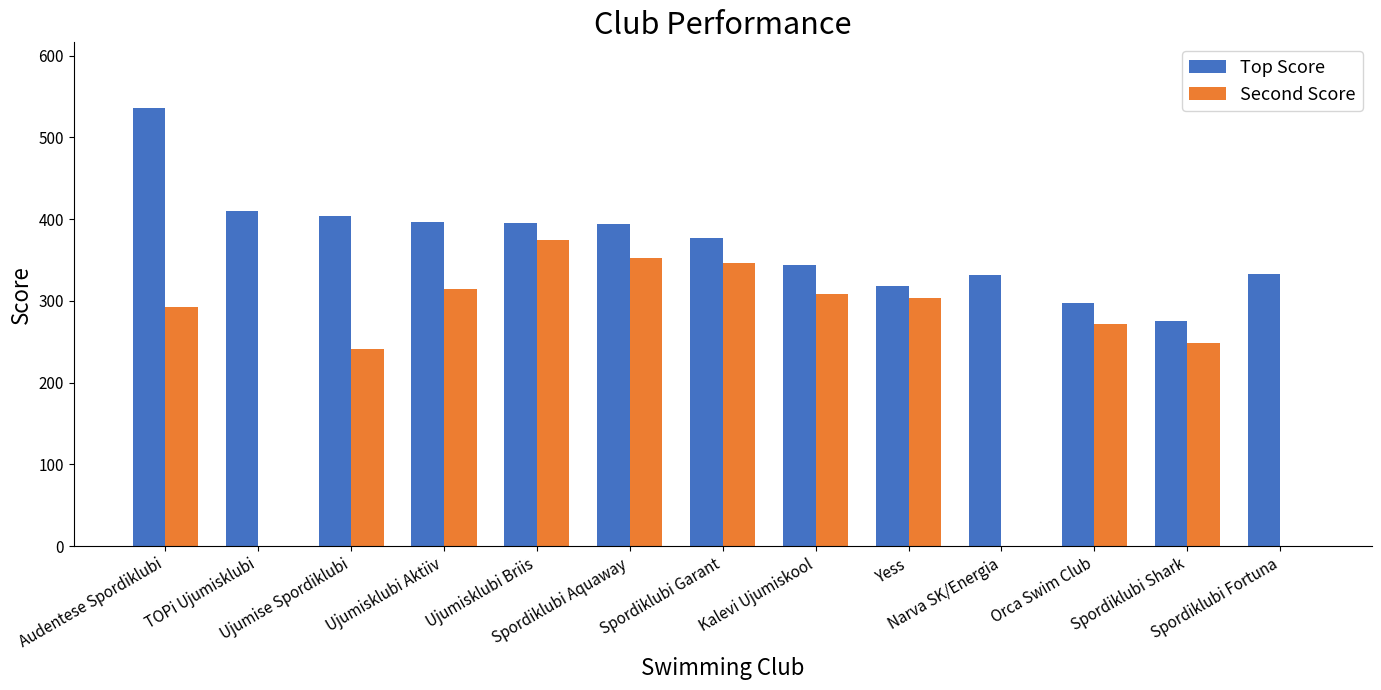

What is the greatest value displayed?

536